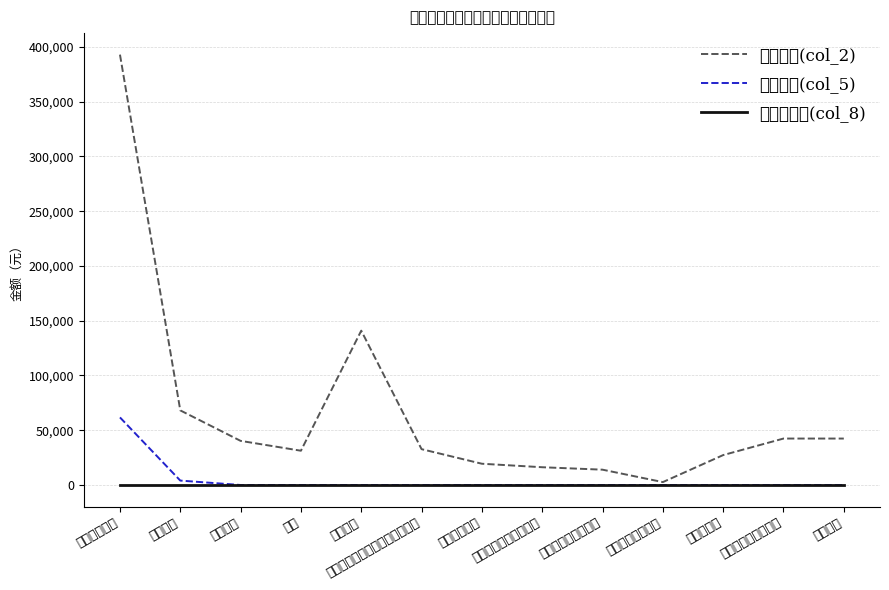

How many lines are shown in the chart?

3